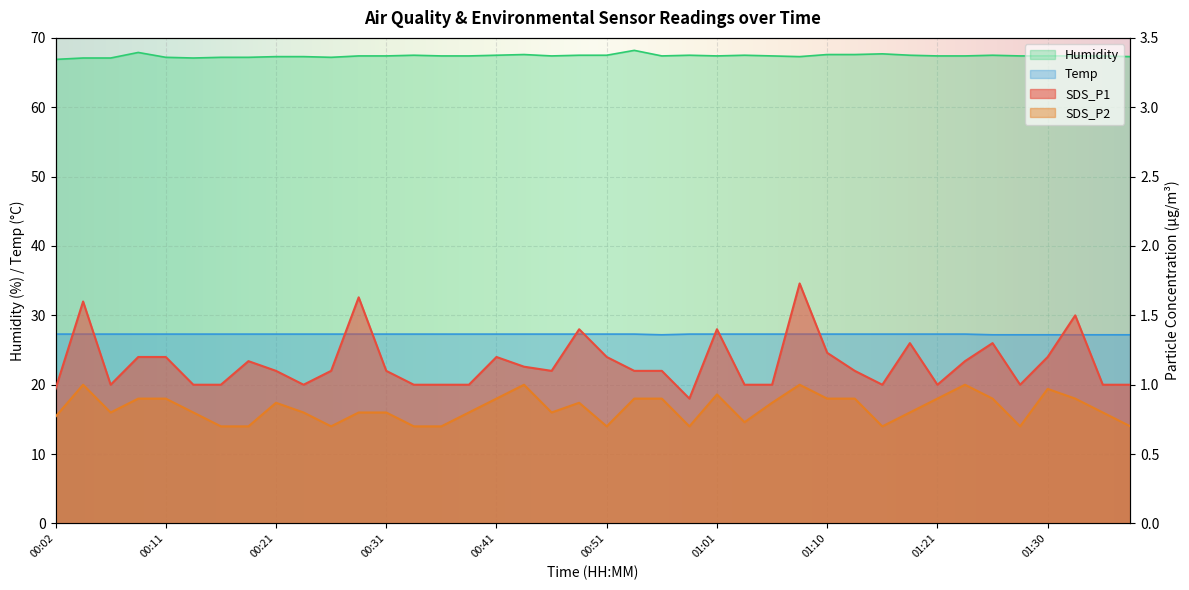

What is the difference between the second highest and second lowest values in the SDS_P2 series?

0.3